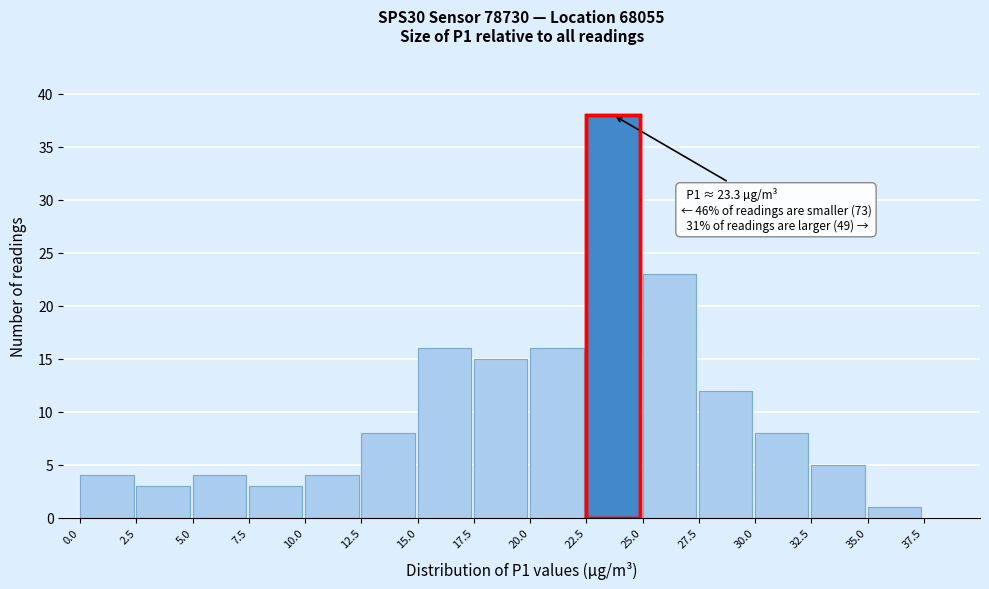

Which range on the x-axis has the tallest bar?

22.5 to 25.0